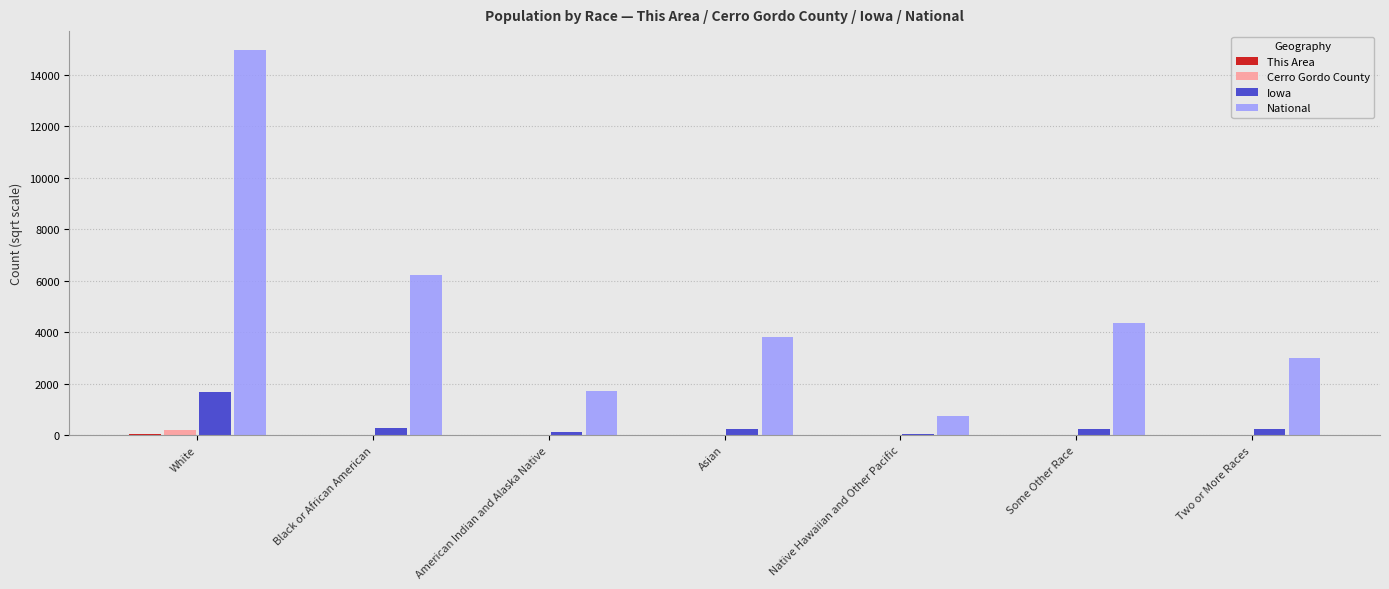

Does the chart contain stacked bars?

No